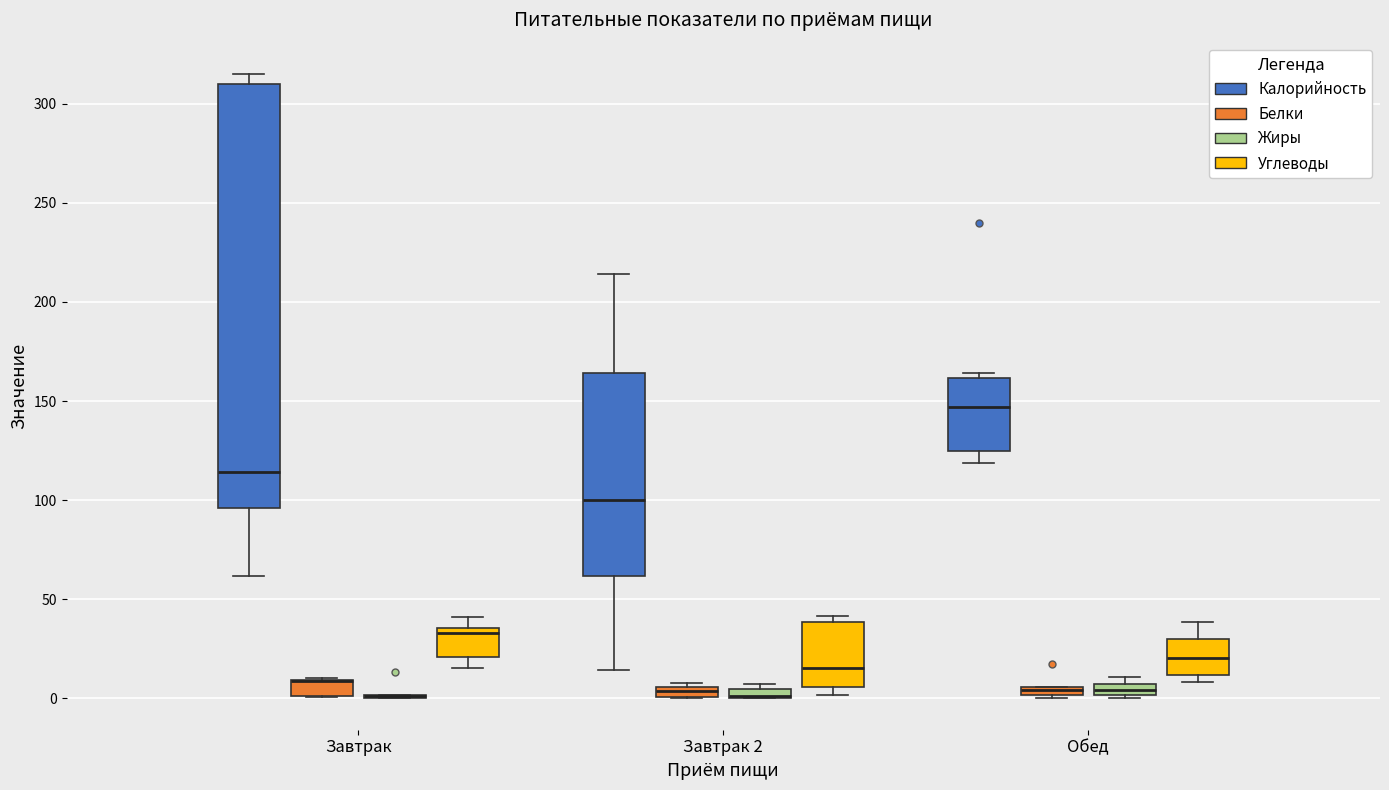

Where does the lower whisker of the box for Завтрак (Калорийность) end on the y-axis? The values are not printed on the chart, so give them approximately, as read against the axis.

60